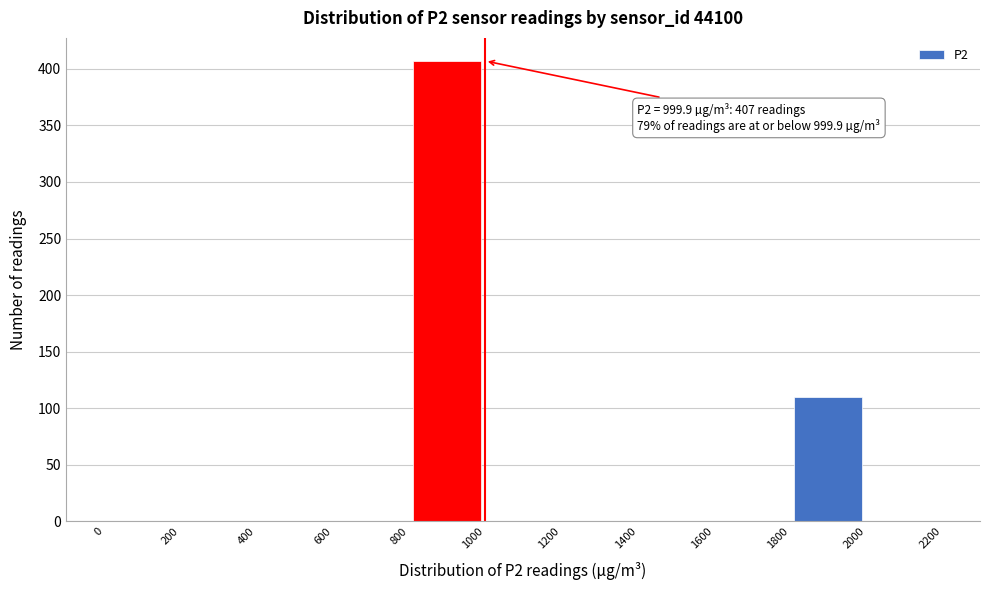

Which range on the x-axis has the tallest bar?

800 to 1000